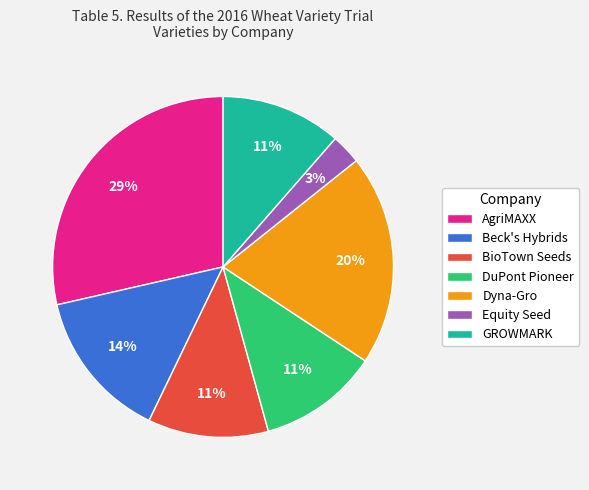

Is the sum of Beck's Hybrids and Equity Seed greater than half?

No